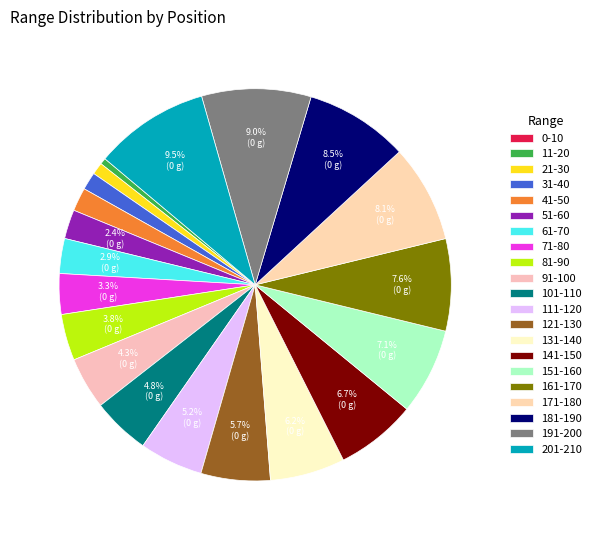

What is the total percentage of 171-180 and 0-10?

8.1%